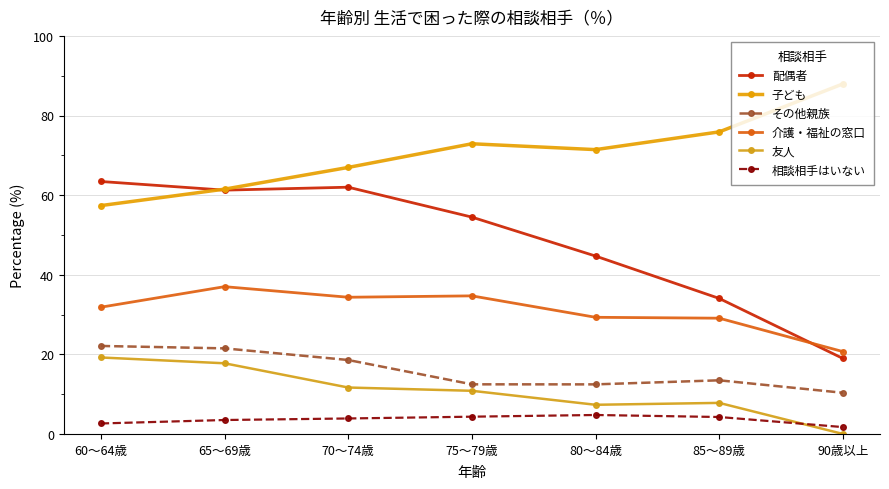

At which label does 子ども reach its peak?

90歳以上